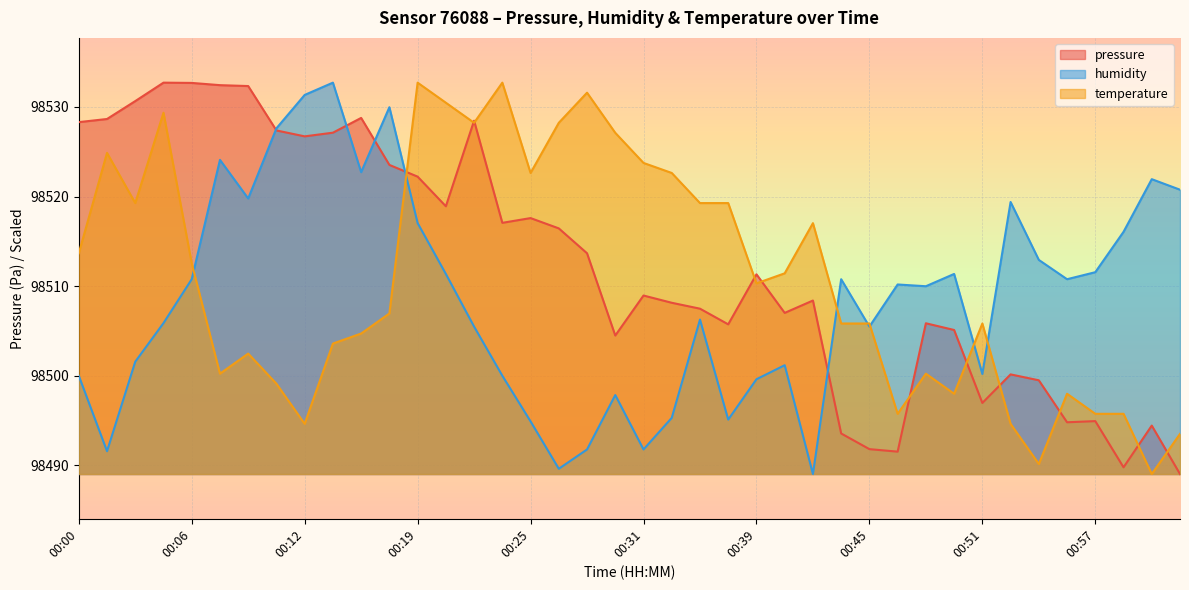

How many lines are shown in the chart?

3